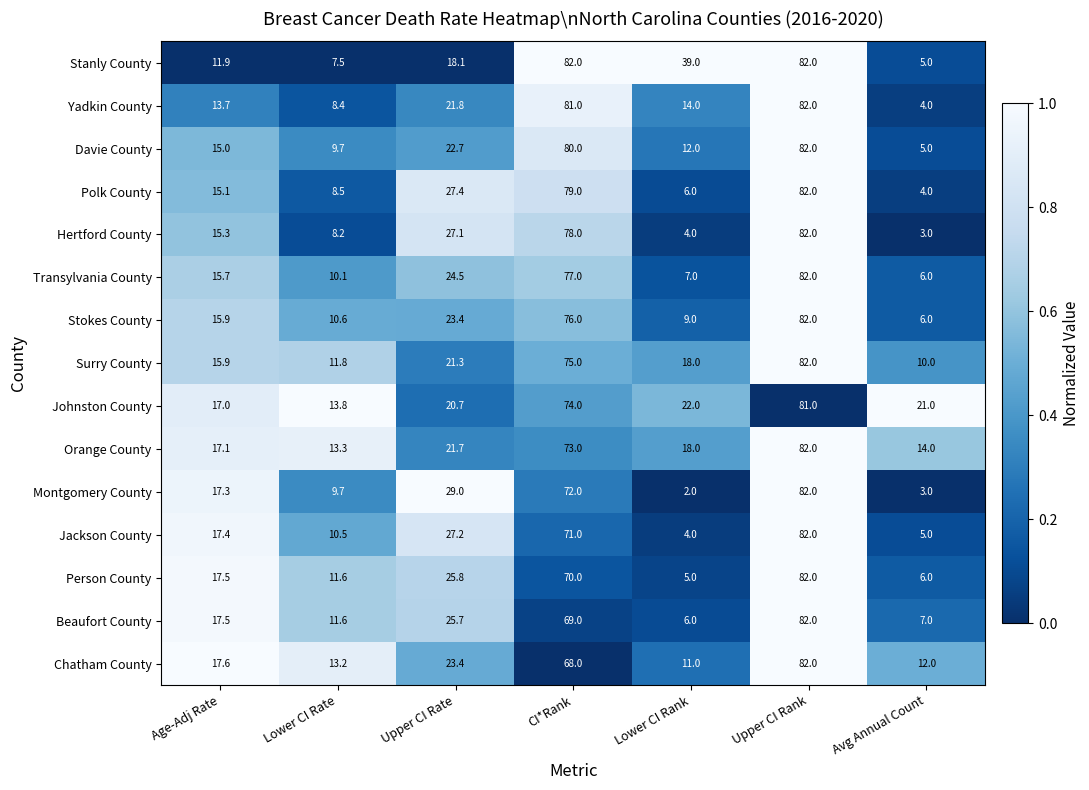

What is the sum of all Person County values?

217.9